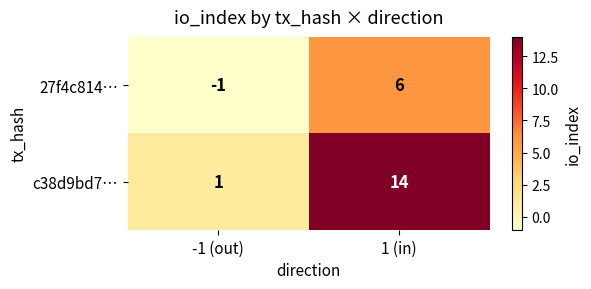

Is it true that c38d9bd7… equals 3 at 1 (in)?

False